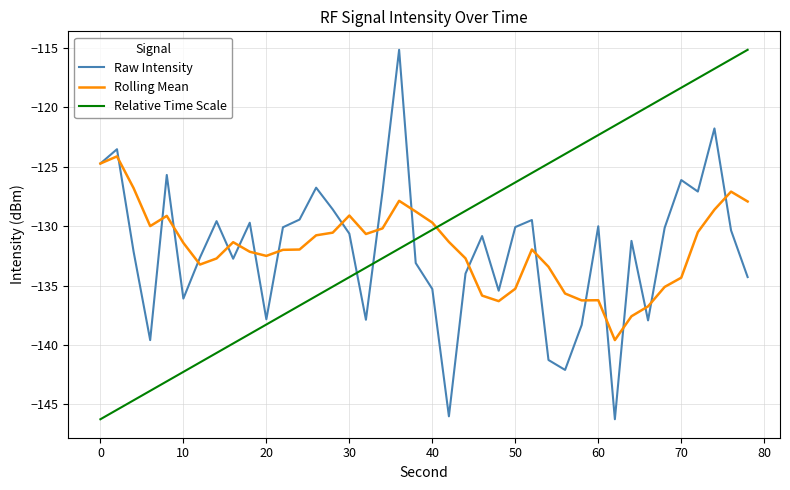

How many interior local peaks does the Raw Intensity series have?

12